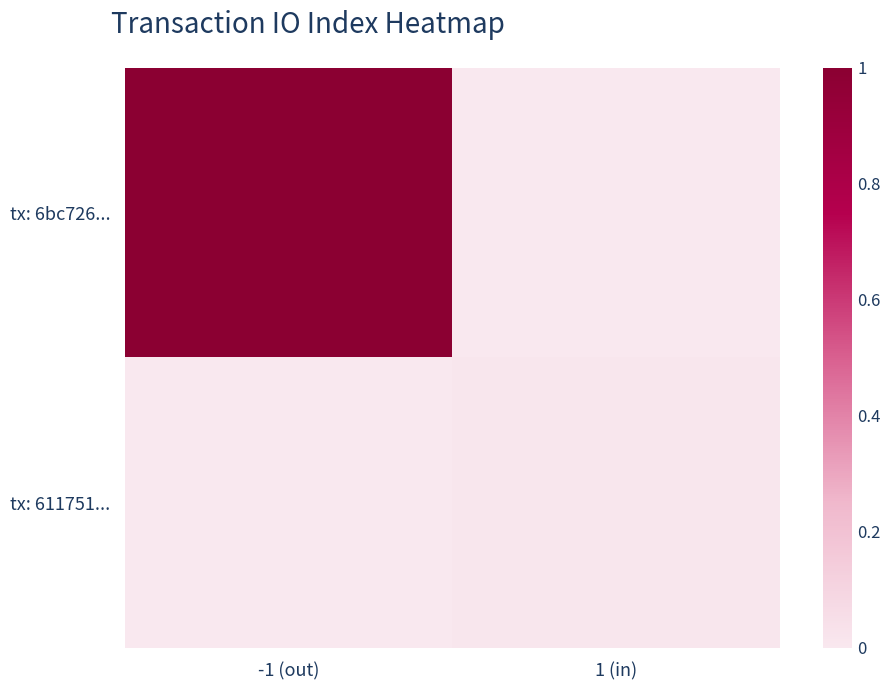

Which has a higher value, -1 (out) or 1 (in)?

-1 (out)